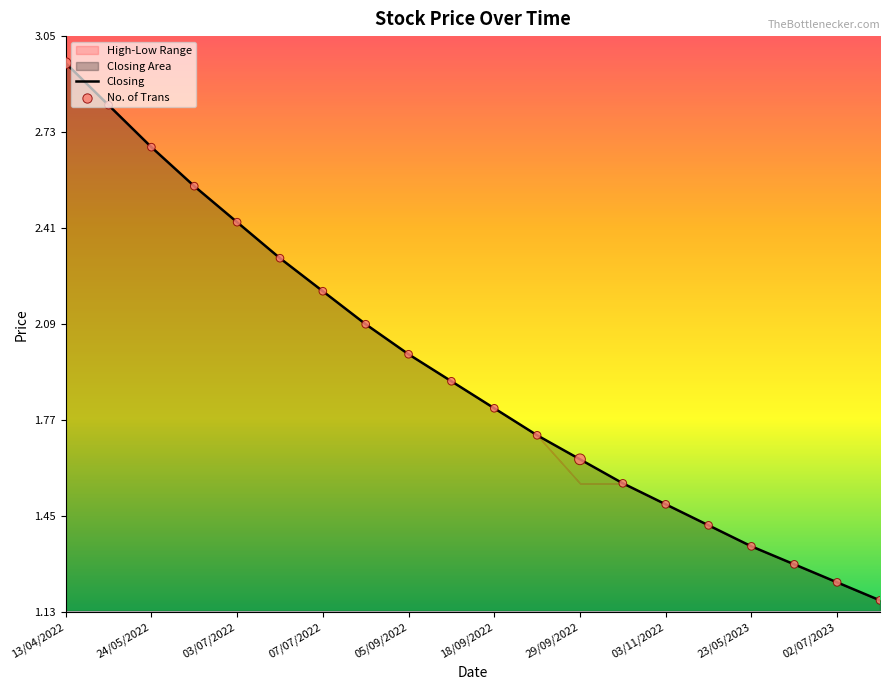

Approximately how many times larger is the value at 02/07/2023 compared to 13/04/2022?

0.4